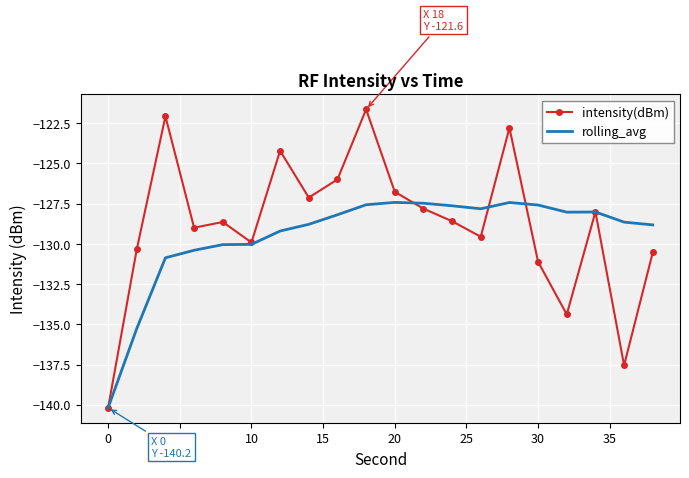

List the series in order of their peak value, highest first.

intensity(dBm), rolling_avg